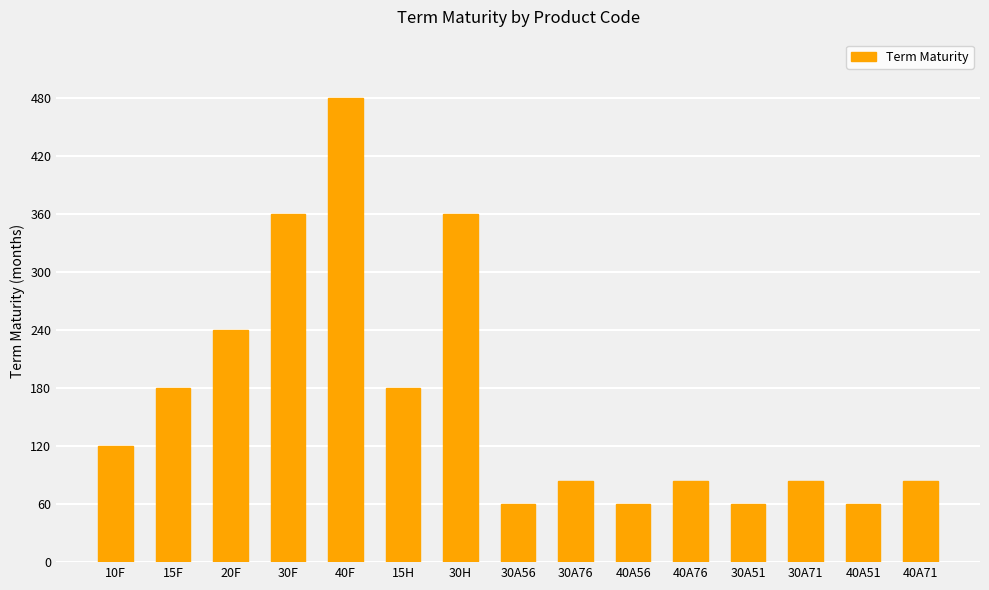

What is the average value?

166